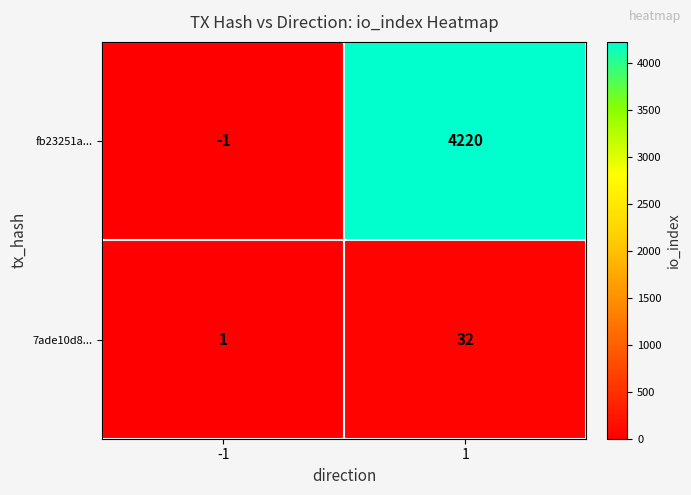

Reading left to right, list all the values displayed in this chart.

fb23251a...: -1	4220
7ade10d8...: 1	32